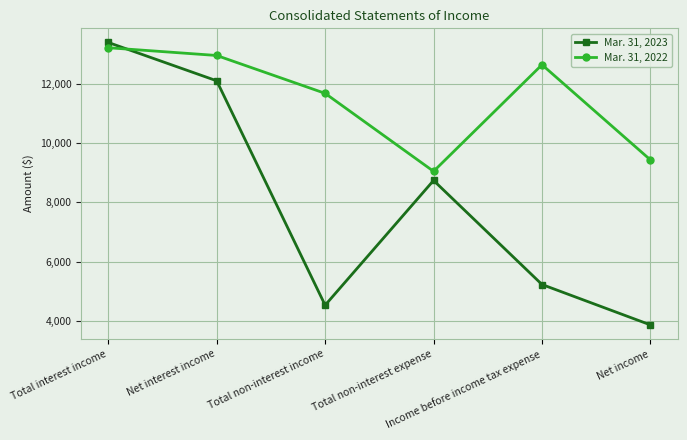

What is the value of the Mar. 31, 2022 point at the 2nd from the left?

12961